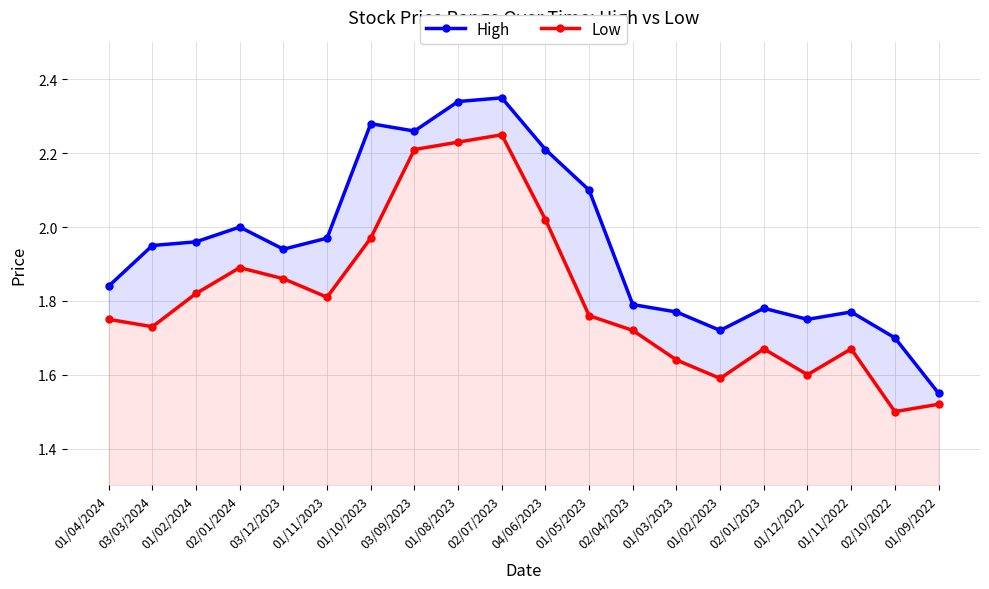

What is the label of the 3rd point from the right?

01/11/2022